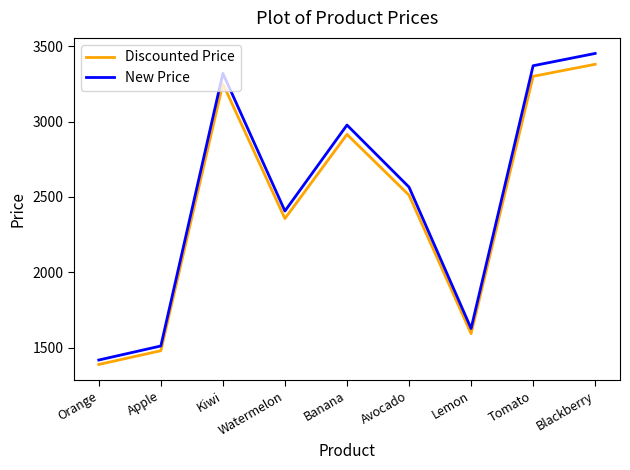

What are all the series names shown in the legend?

Discounted Price, New Price